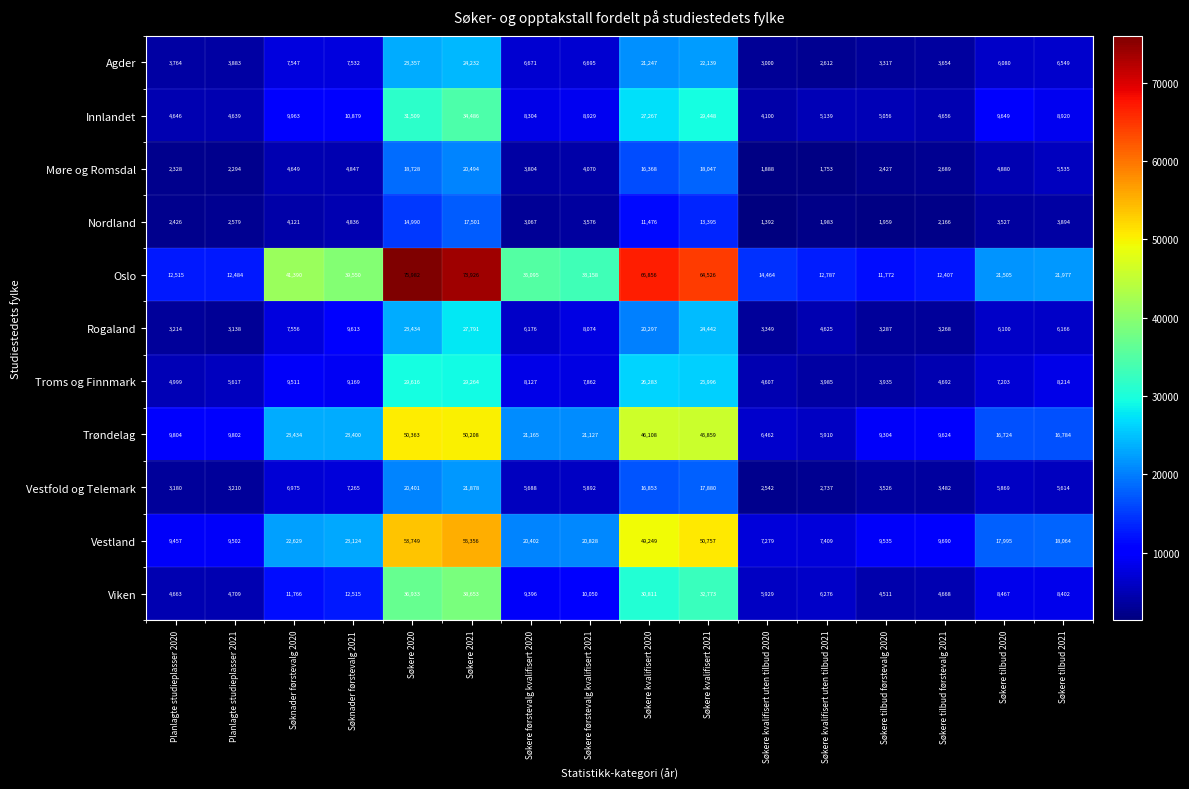

At which label does Vestland reach its minimum?

Søkere kvalifisert uten tilbud 2020